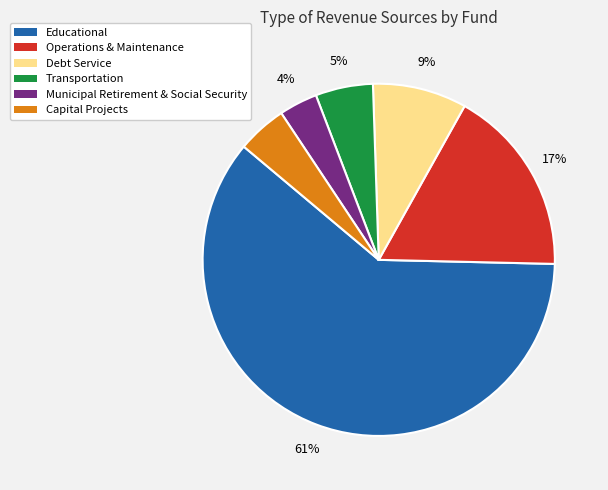

What is the smallest slice in the pie chart?

Municipal Retirement & Social Security